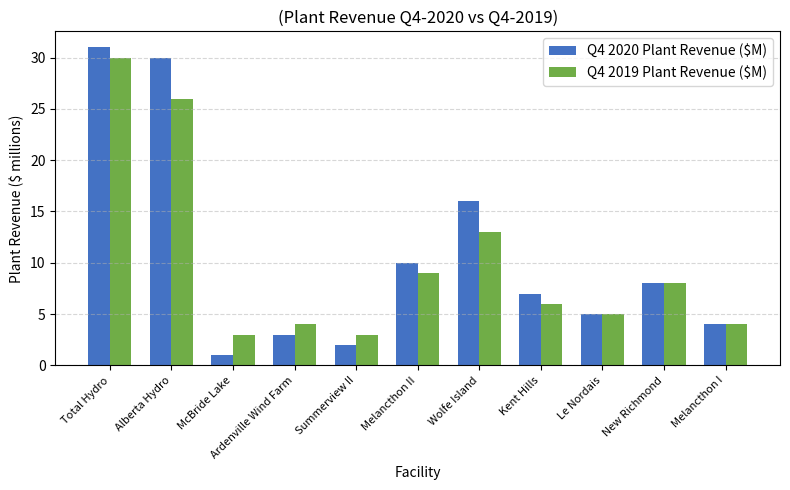

At which label does Q4 2019 Plant Revenue ($M) first exceed 6?

Total Hydro